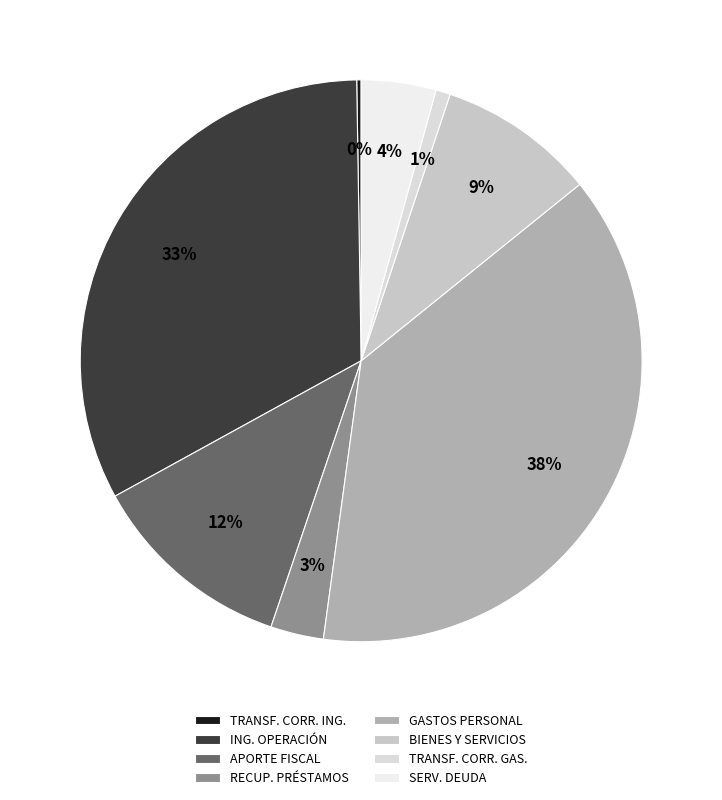

How many slices are in this pie chart?

8